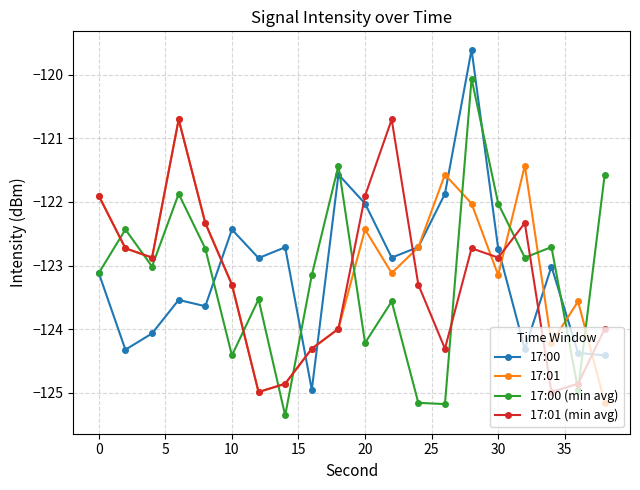

After their last crossing, which series has the higher values: 17:00 (min avg) or 17:01?

17:00 (min avg)